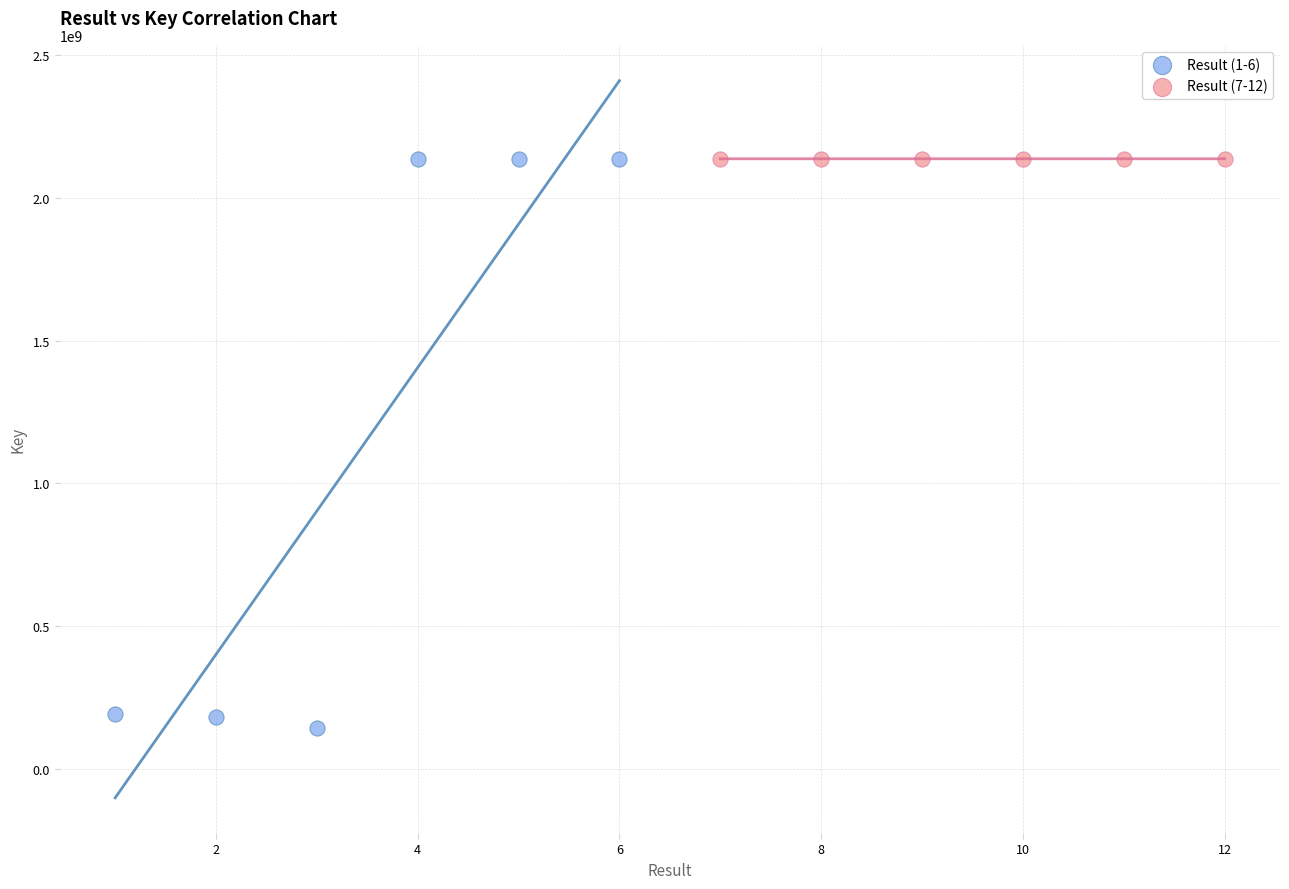

Which series reaches the minimum Y coordinate?

Result (1-6)